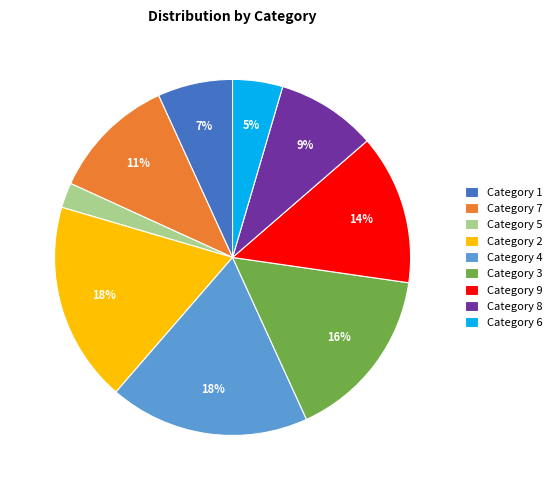

The Category 7 slice represents 1% of the pie. True or false?

False